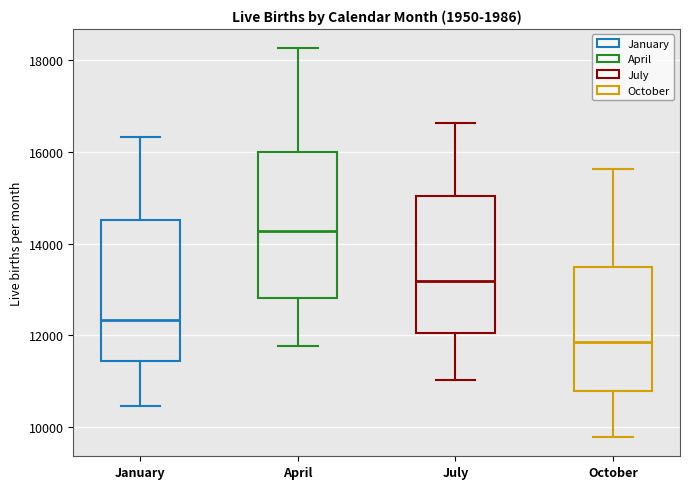

Which box has the highest median line?

April